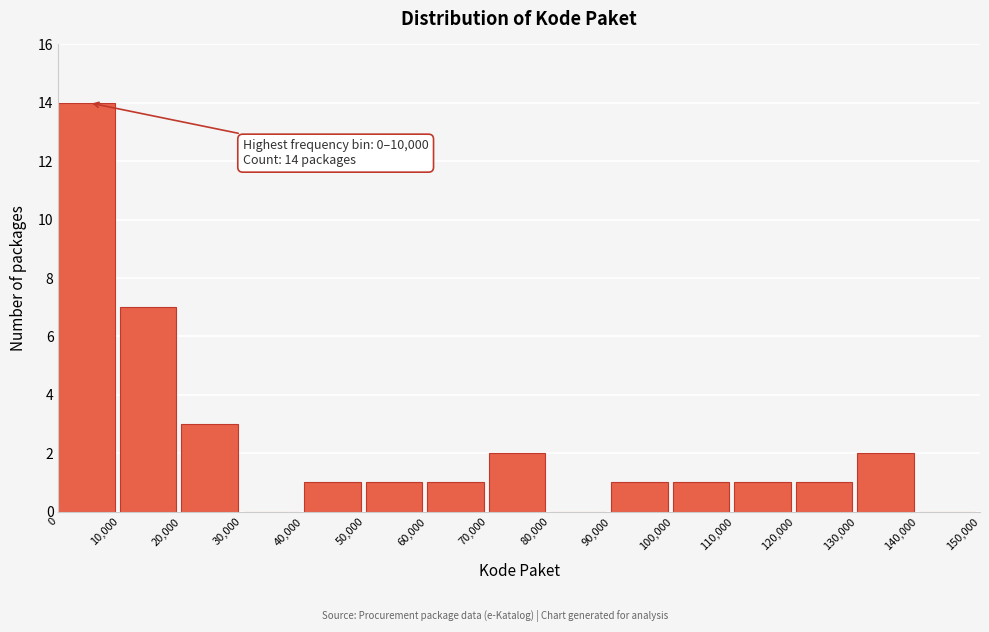

Over which range of the x-axis is the bar tallest?

0 to 10,000